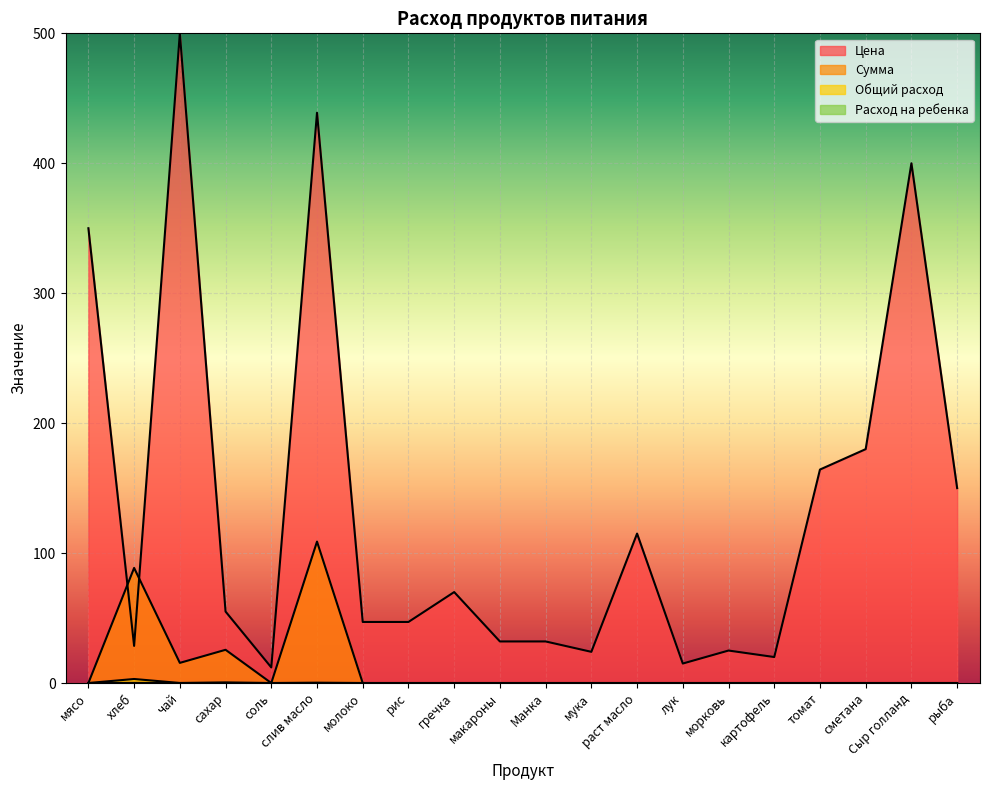

True or false: Цена and Общий расход cross at least once.

False